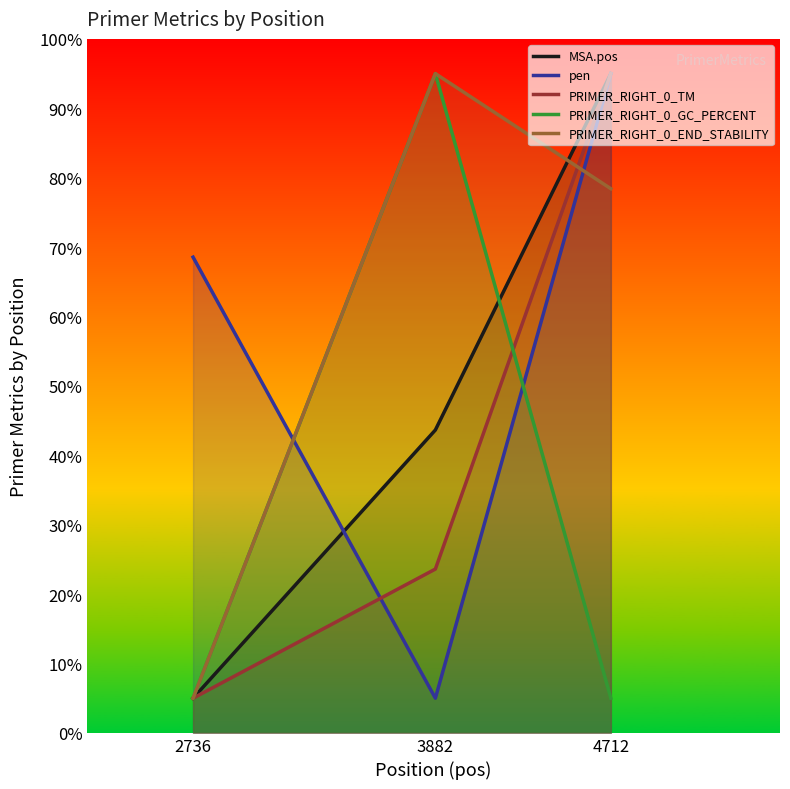

Which series has the largest total across all categories?

PRIMER_RIGHT_0_END_STABILITY